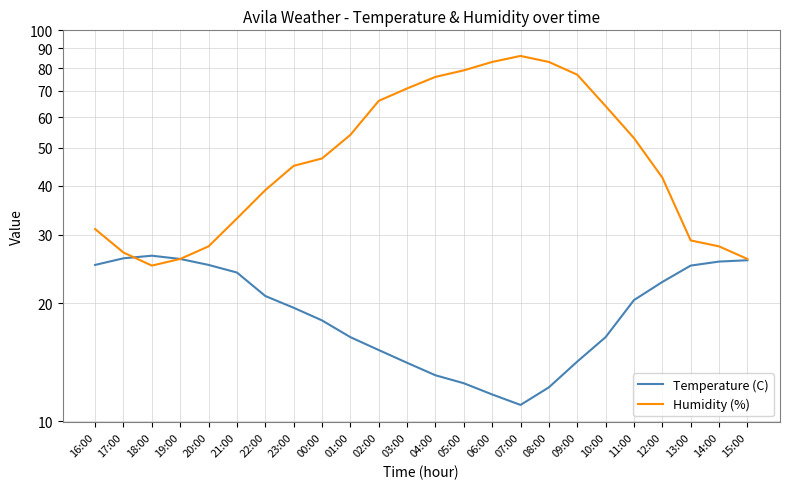

Does the chart display data point markers on the line(s)?

No